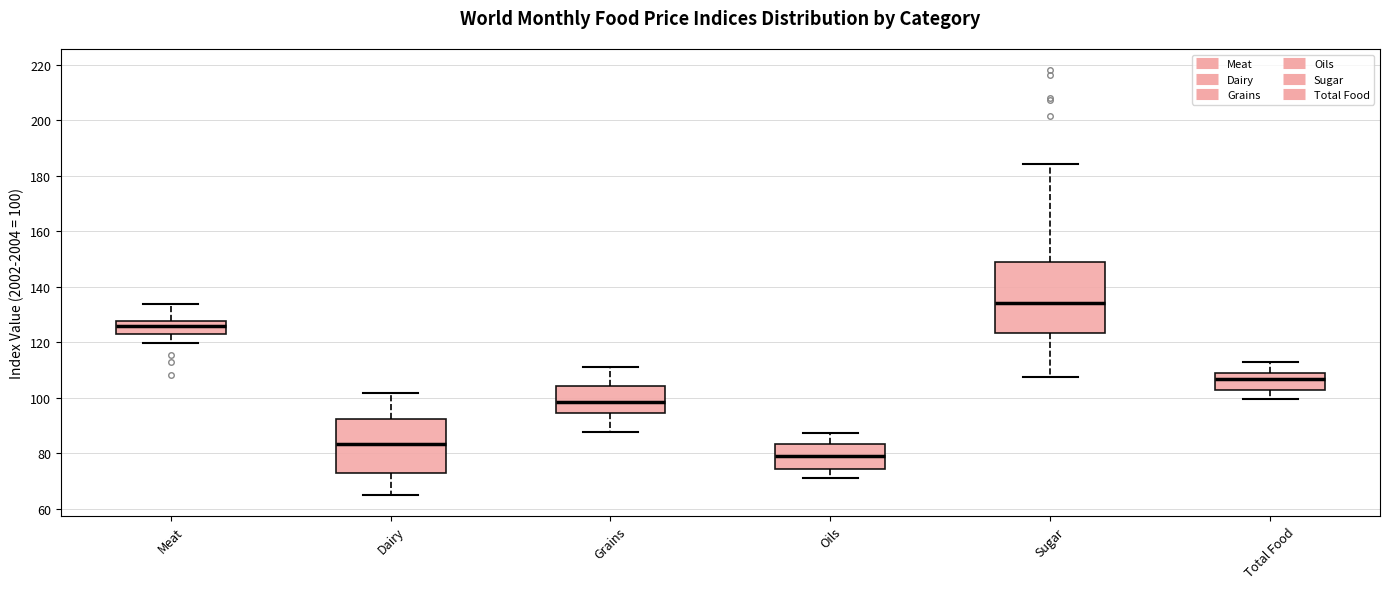

Comparing the boxes themselves (not the whiskers), which one is the tallest?

Sugar